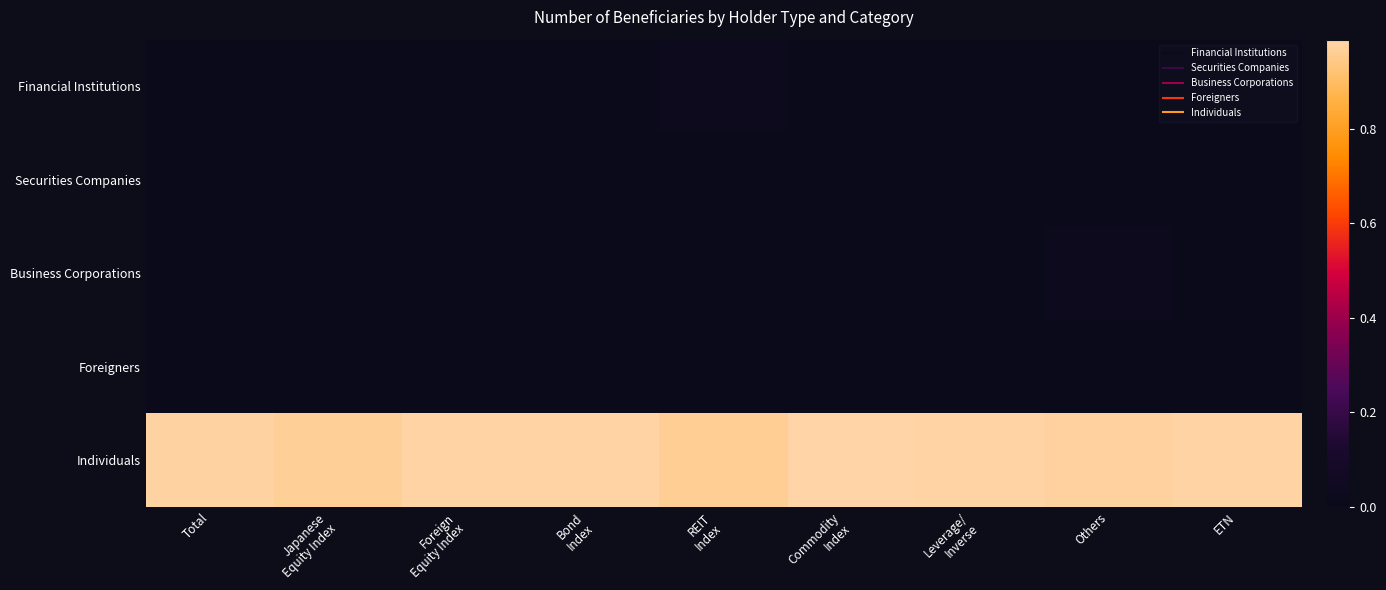

What is the total value across all series at Leverage/
Inverse?

1.0